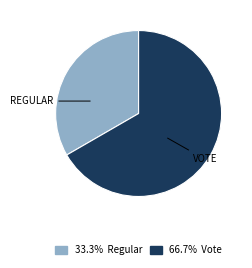

Is there any slice that represents more than half of the pie?

Yes